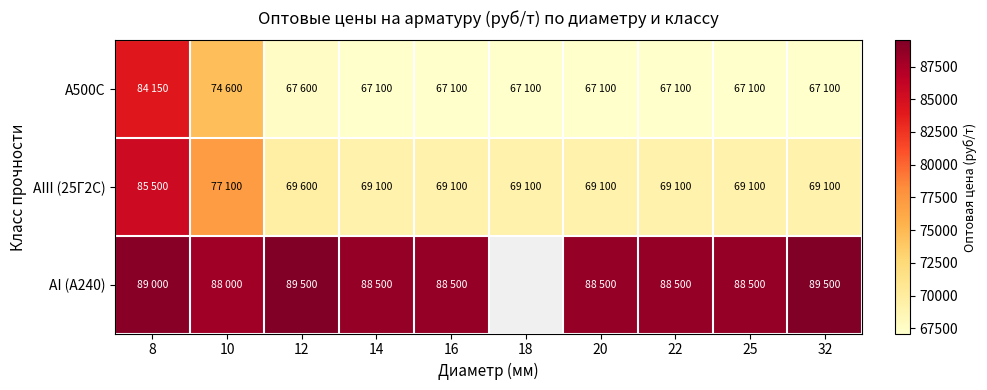

True or false: АIII (25Г2С) has a value of 77100.0 at 10.

True